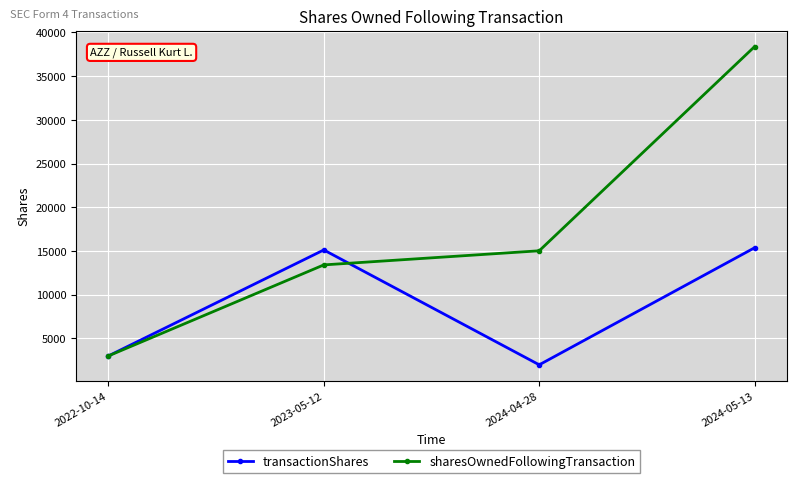

What is the lowest value of the transactionShares series?

1985